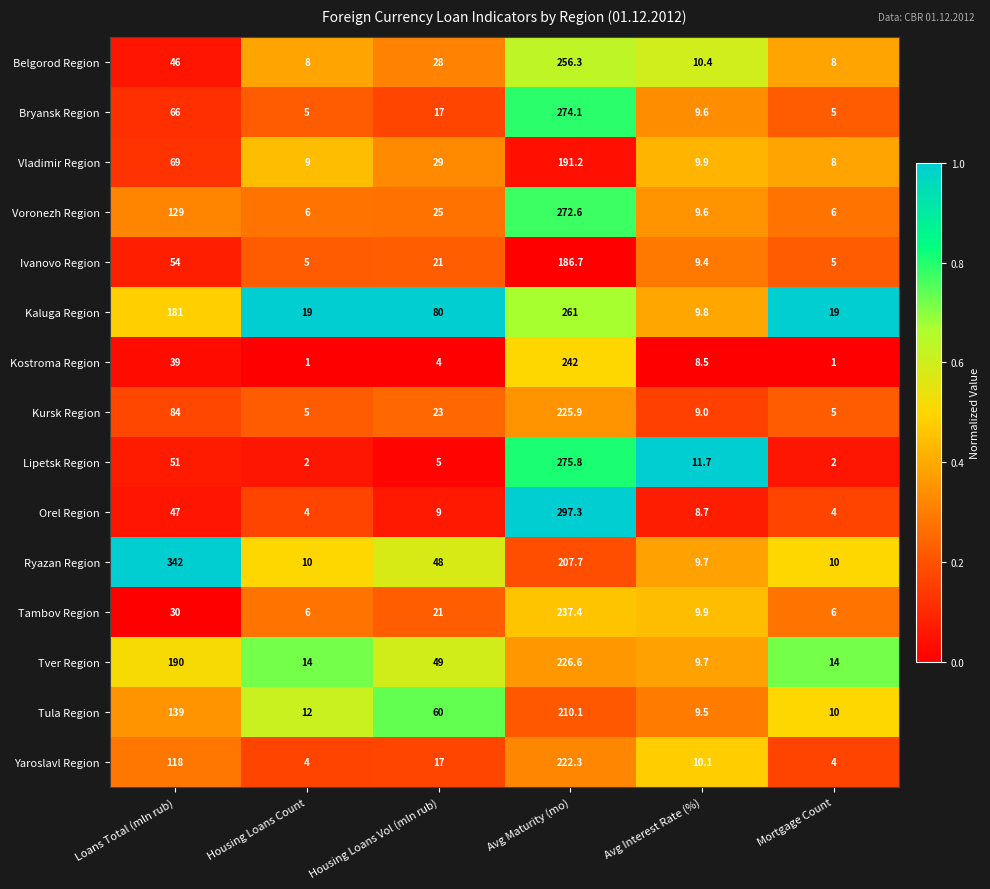

Is it true that Orel Region equals 8.7 at Avg Interest Rate (%)?

True